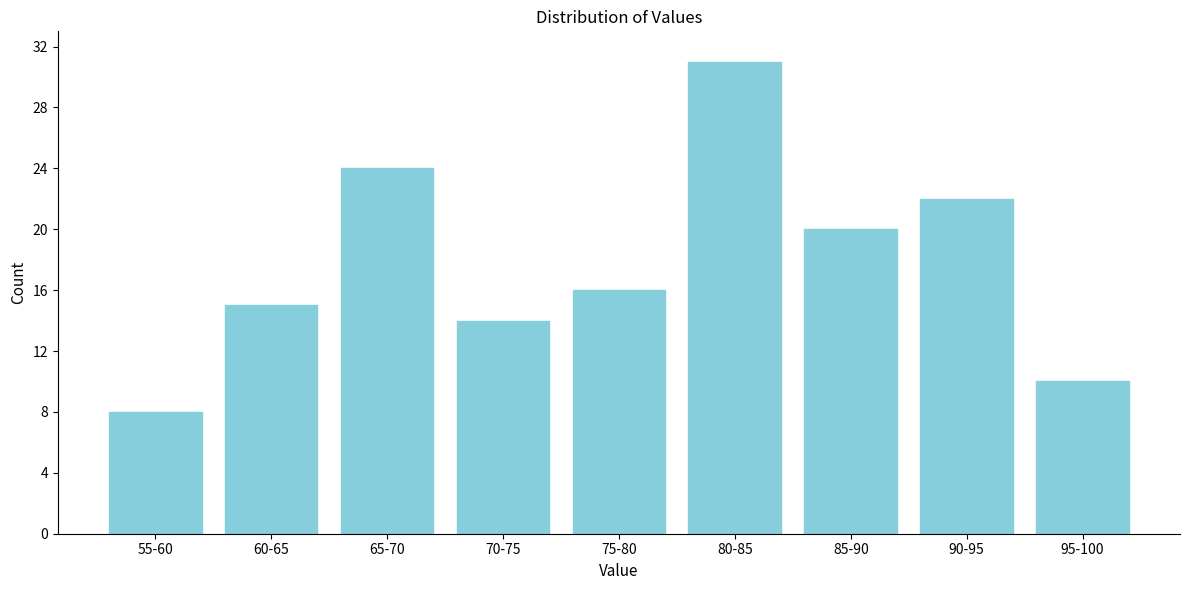

Reading left to right, transcribe all the data shown in this chart.

8	15	24	14	16	31	20	22	10